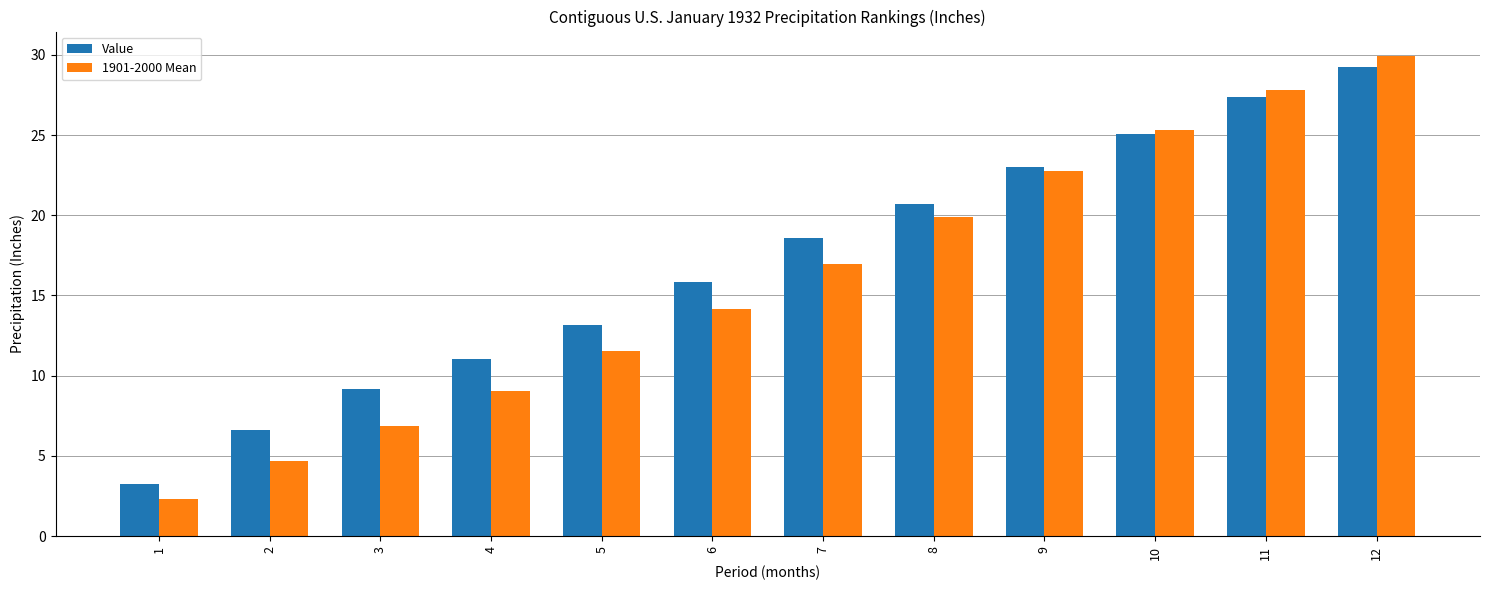

Is the value of 1901-2000 Mean at 9 greater than the value of Value at 7?

Yes